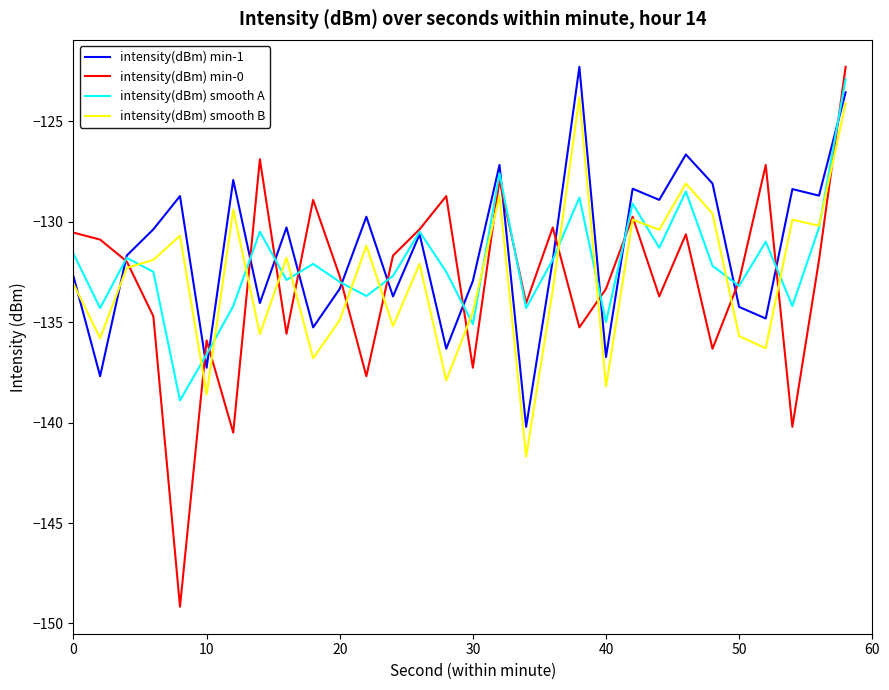

What is the greatest value displayed?

-122.3